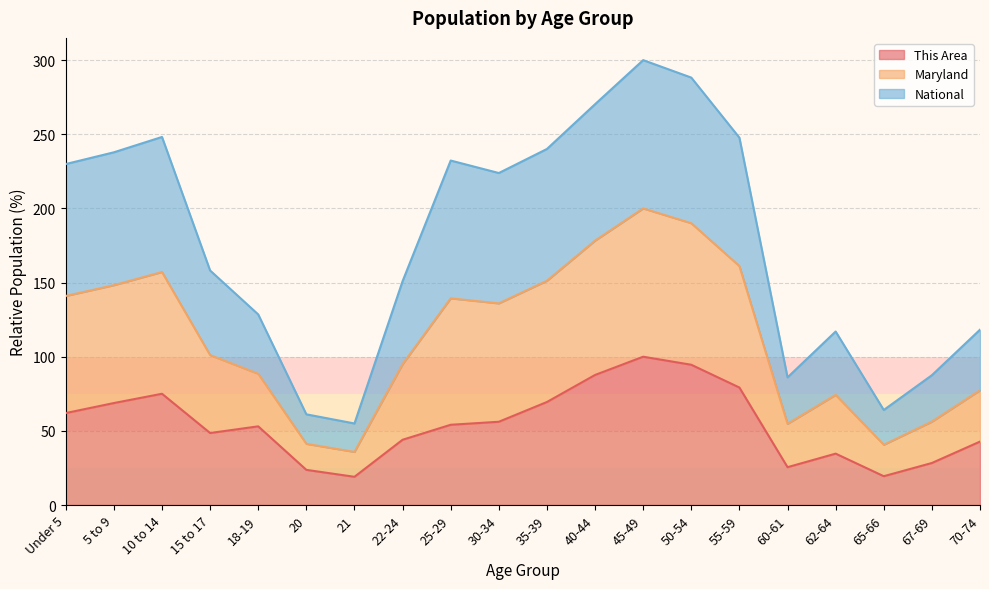

At how many categories does at least one series exceed 72?

17